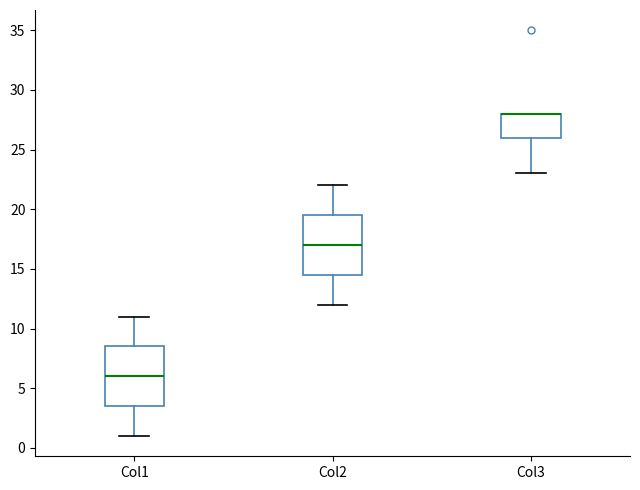

Where does the upper whisker of the box for Col2 end on the y-axis? The values are not printed on the chart, so give them approximately, as read against the axis.

22.0